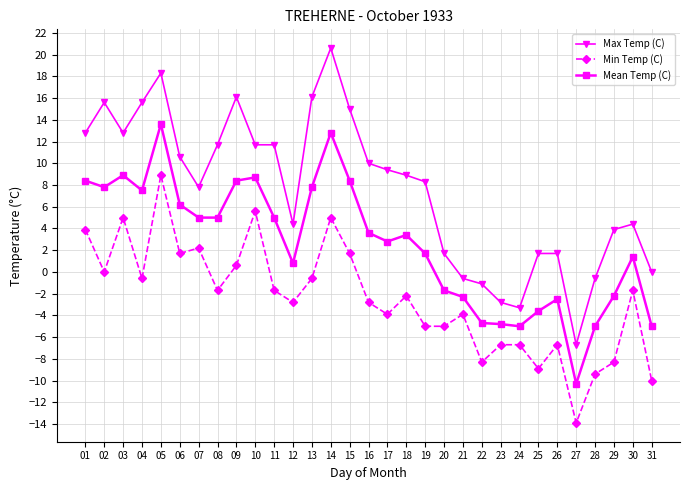

What is the value of the Max Temp (C) point at the 22nd from the left?

-1.1